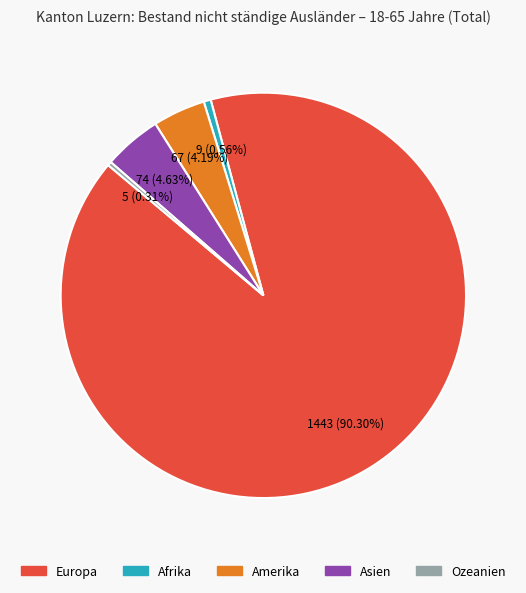

To the nearest percent, what percentage of the pie is Europa?

90%